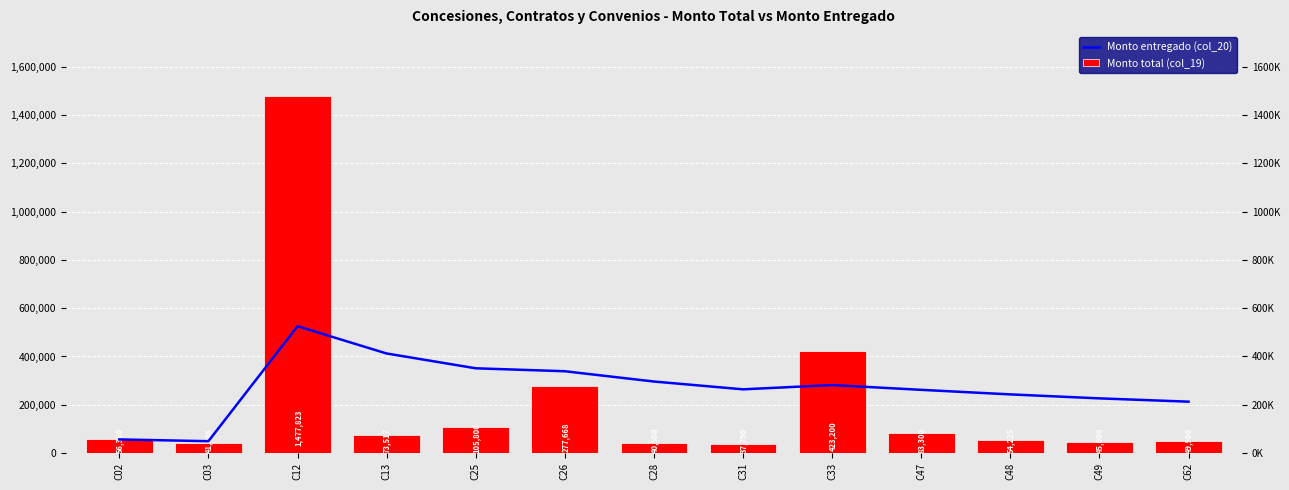

The Monto total (col_19) series shows 40210.8 at C47. True or false?

False